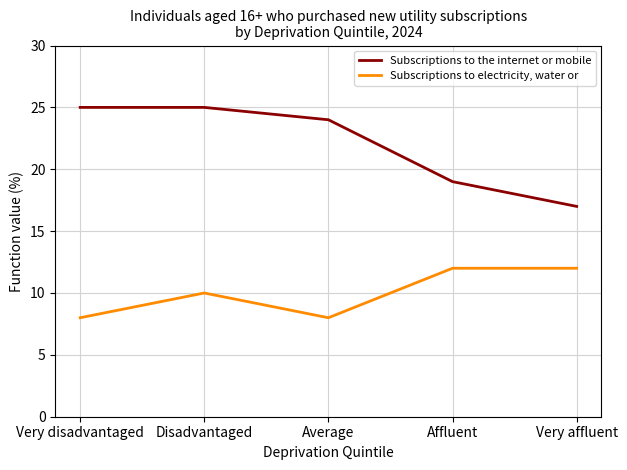

Which series changed the most between Very disadvantaged and Disadvantaged?

Subscriptions to electricity, water or